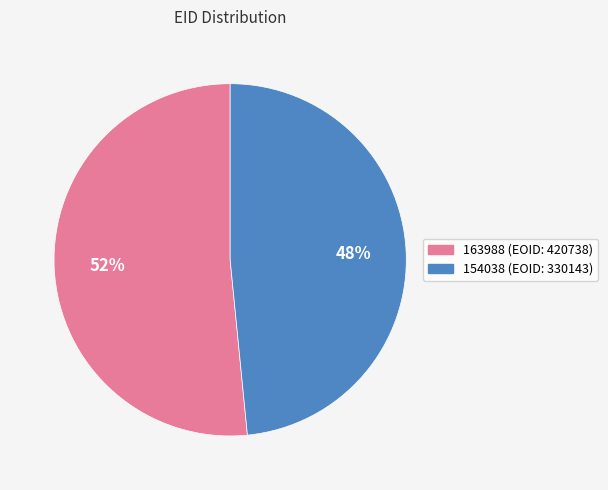

To the nearest percent, what is the average slice percentage?

50%